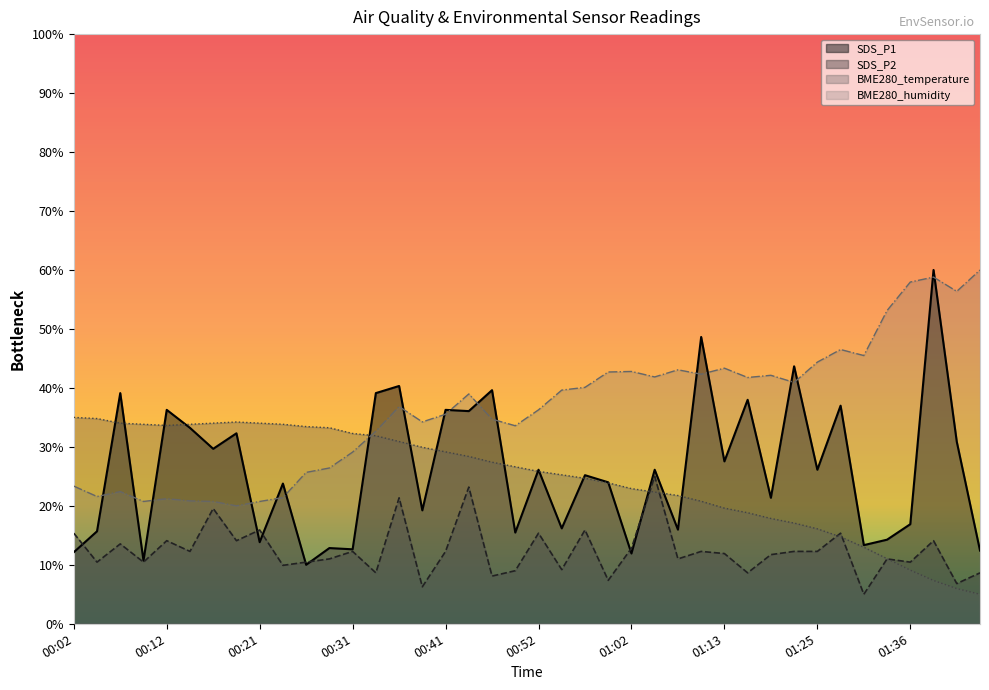

How many intersections are there between BME280_humidity and SDS_P1?

18